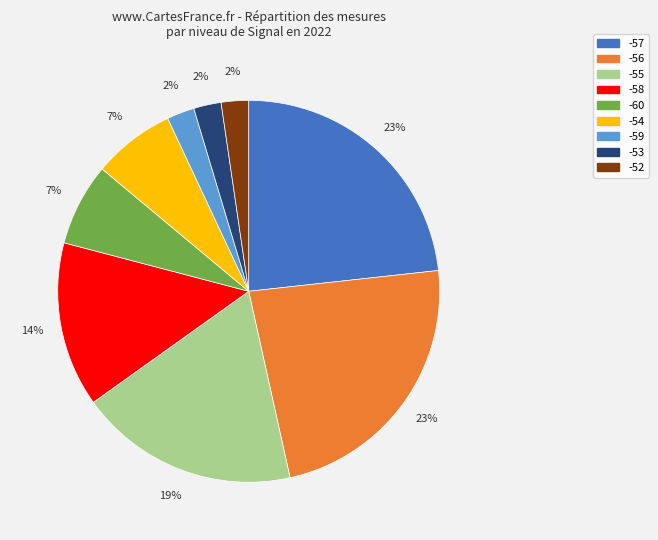

Is there any slice that represents more than half of the pie?

No